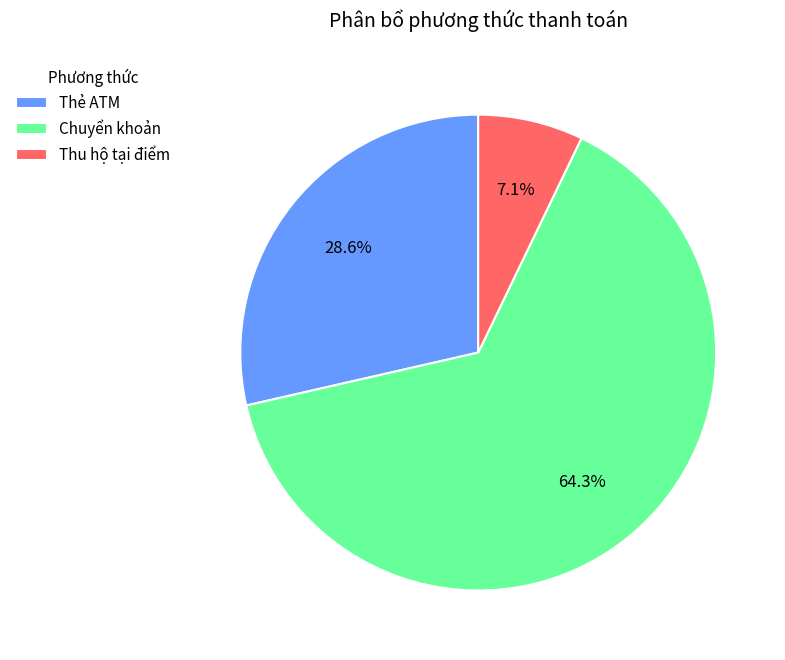

What portion of the pie excludes Chuyển khoản?

35.7%